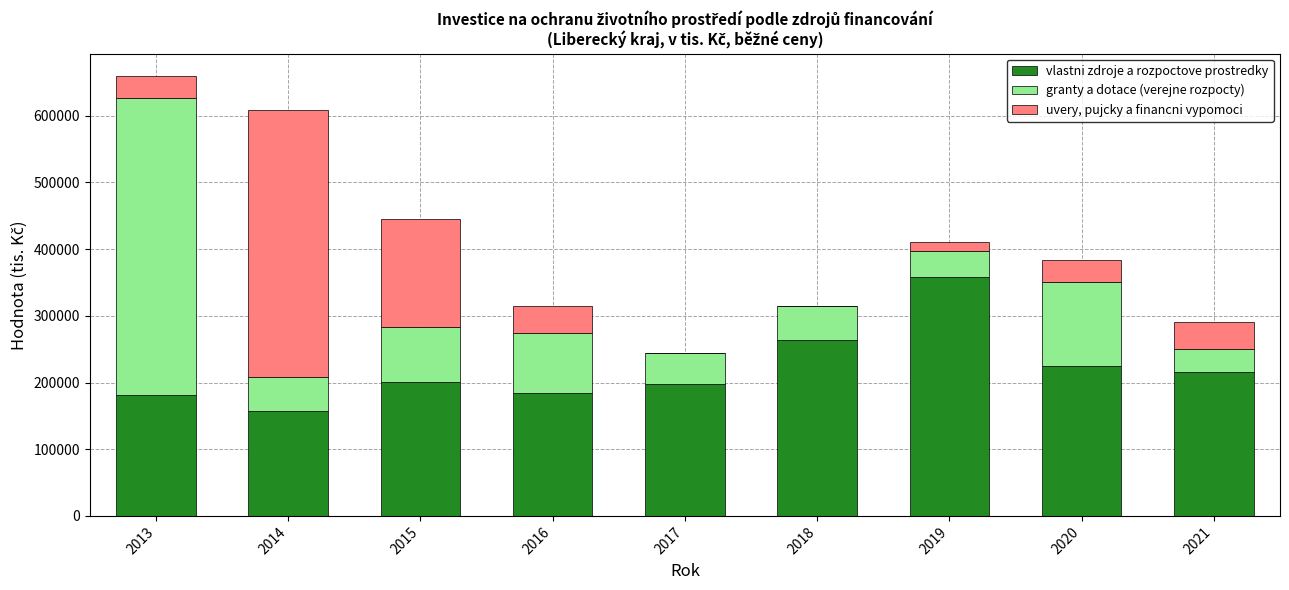

What is the sum of all vlastni zdroje a rozpoctove prostredky values?

1983364